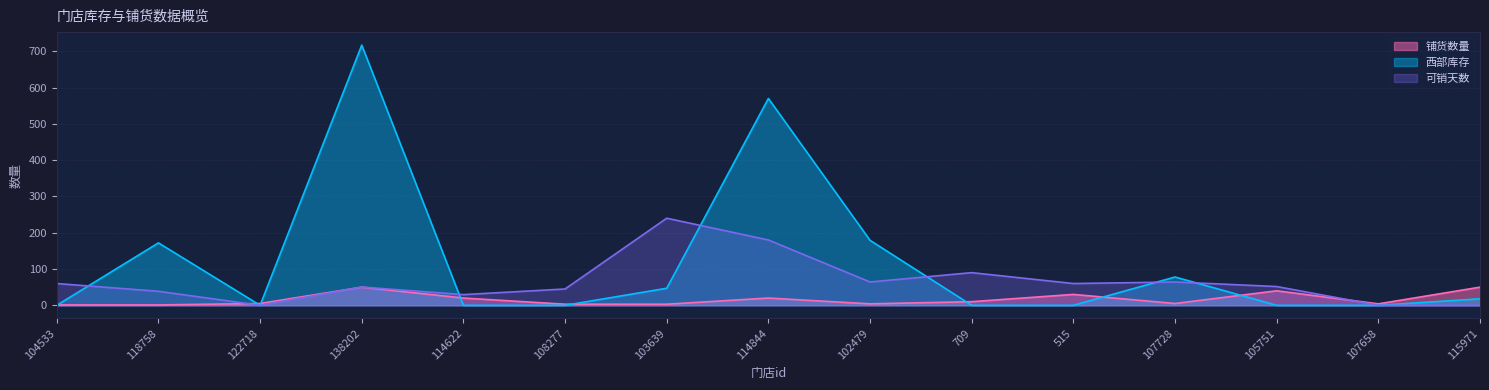

Which category has the highest value in the 可销天数 series?

103639